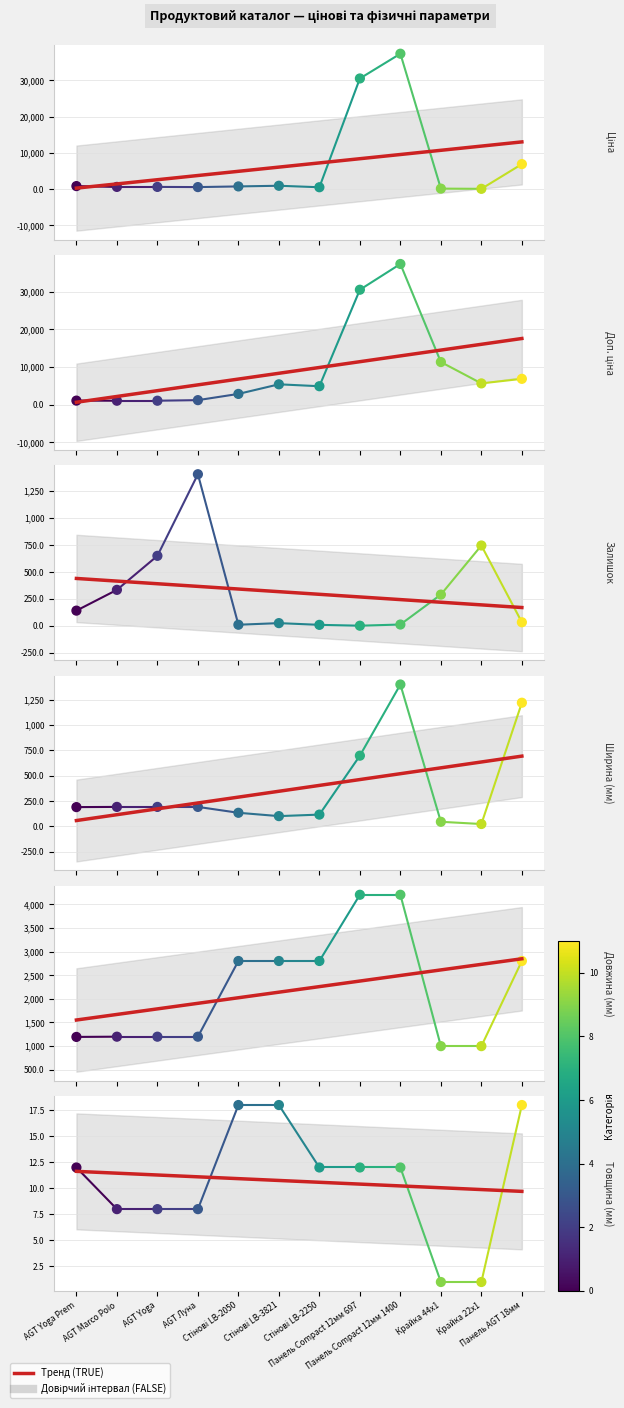

At which category is the sum across all series the highest?

Панель Compact 12мм 1400